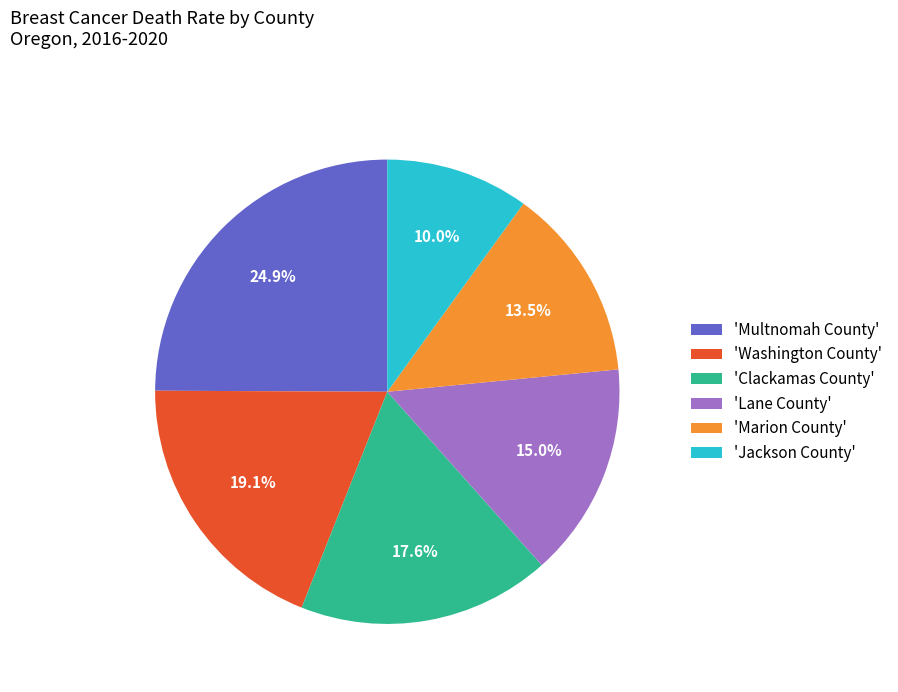

Between 'Marion County' and 'Washington County', which is larger?

'Washington County'